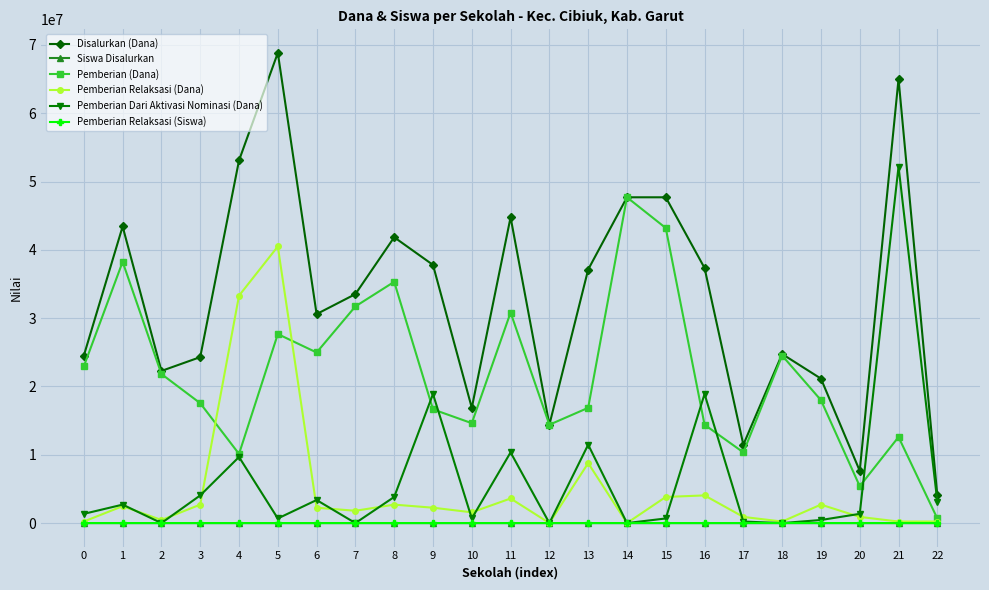

At which category is the sum across all series the highest?

5